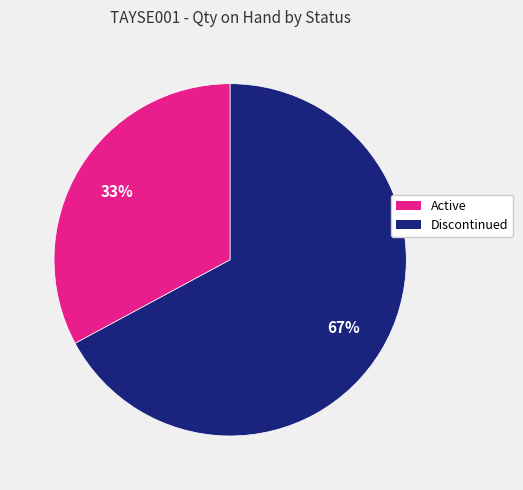

To the nearest percent, what percentage of the pie is Active?

33%